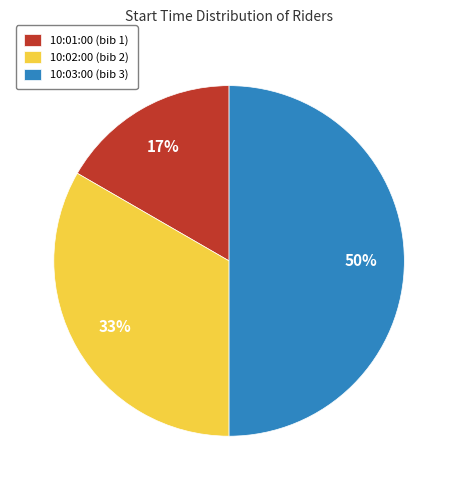

To the nearest percent, what is the average slice percentage?

33%